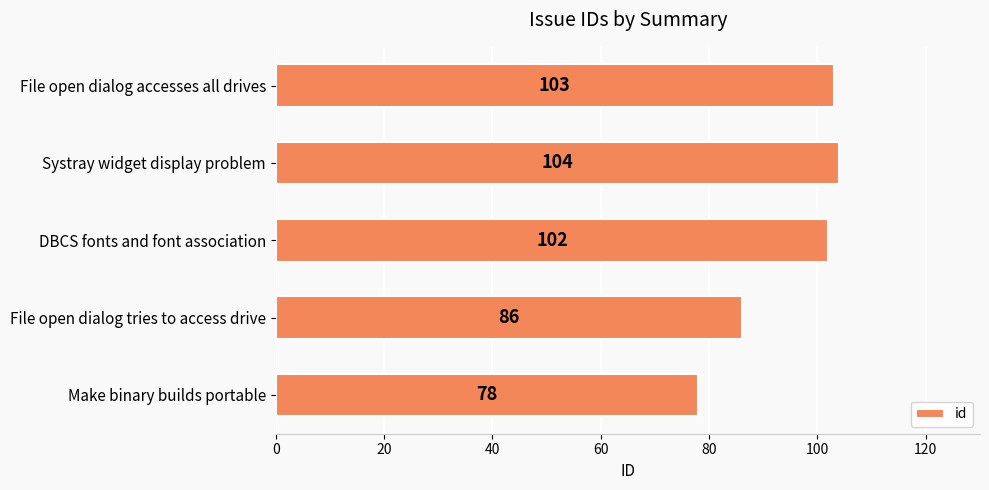

Which has a higher value, Systray widget display problem or DBCS fonts and font association?

Systray widget display problem